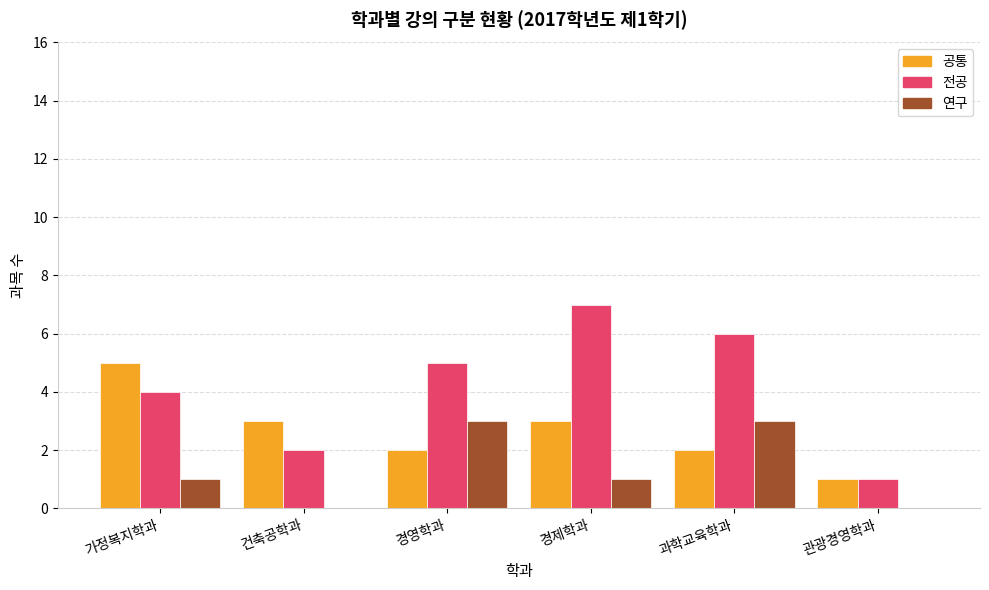

Reading left to right, list all the values displayed in this chart.

공통: 가정복지학과=5	건축공학과=3	경영학과=2	경제학과=3	과학교육학과=2	관광경영학과=1
전공: 가정복지학과=4	건축공학과=2	경영학과=5	경제학과=7	과학교육학과=6	관광경영학과=1
연구: 가정복지학과=1	건축공학과=0	경영학과=3	경제학과=1	과학교육학과=3	관광경영학과=0